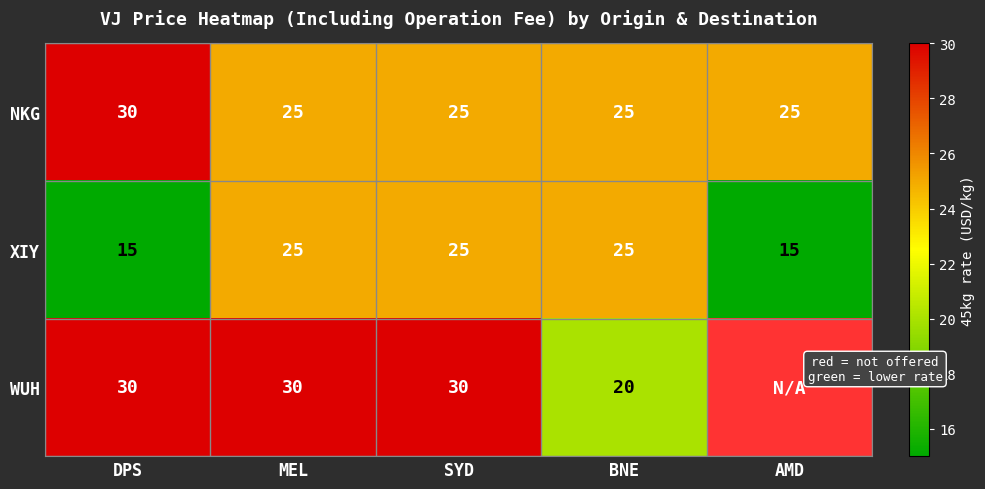

What is the minimum value for NKG?

25